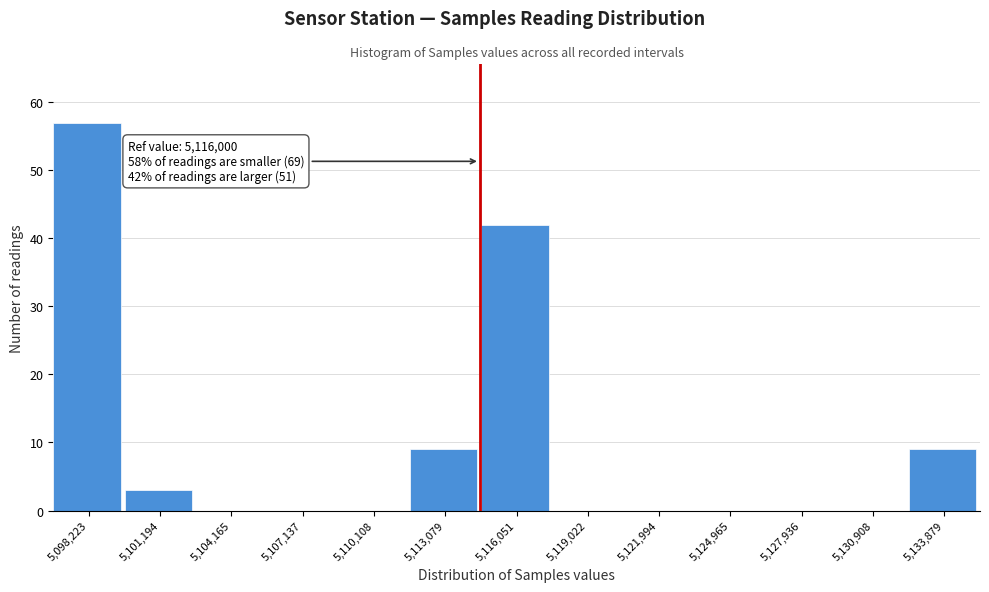

Reading right to left, list all the values displayed in this chart.

5,133,879=9	5,130,908=0	5,127,936=0	5,124,965=0	5,121,994=0	5,119,022=0	5,116,051=42	5,113,079=9	5,110,108=0	5,107,137=0	5,104,165=0	5,101,194=3	5,098,223=57